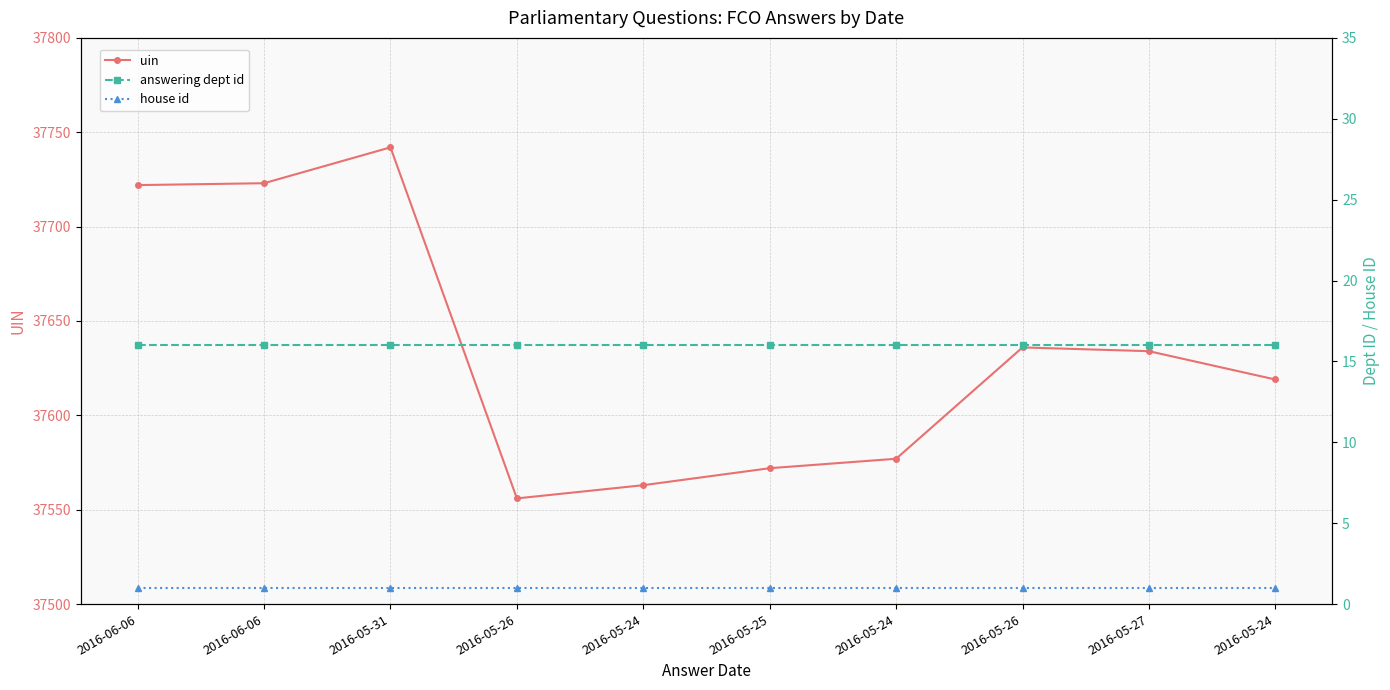

At how many categories does at least one series exceed 22448?

10